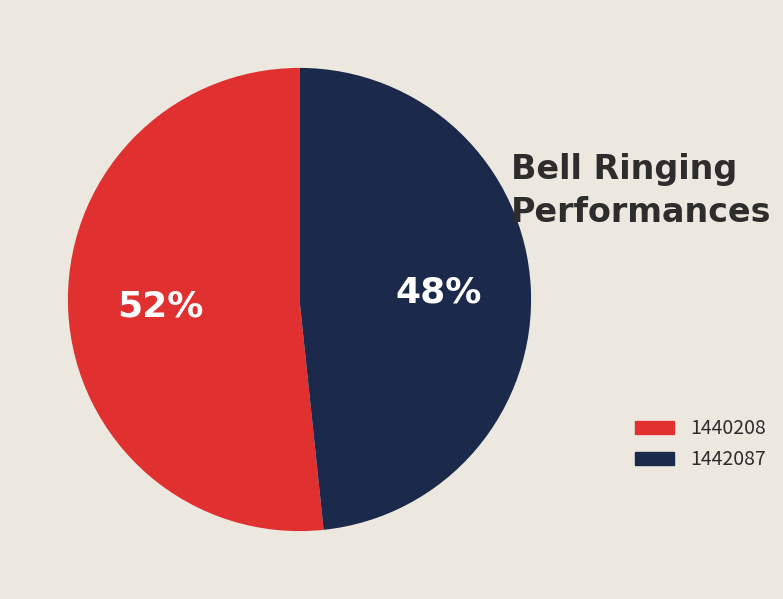

Which slice represents more than half of the pie?

1440208